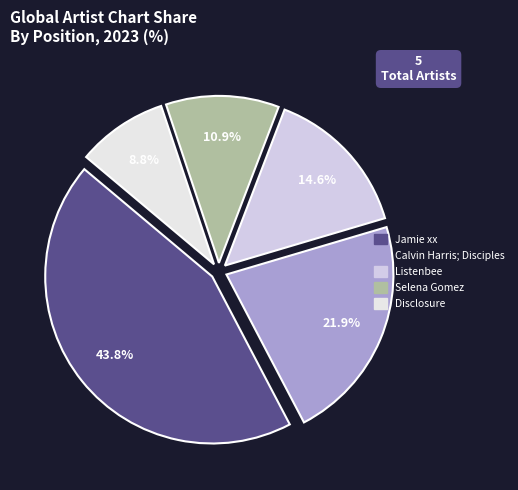

What percentage is the Calvin Harris; Disciples slice, to the nearest percent?

22%